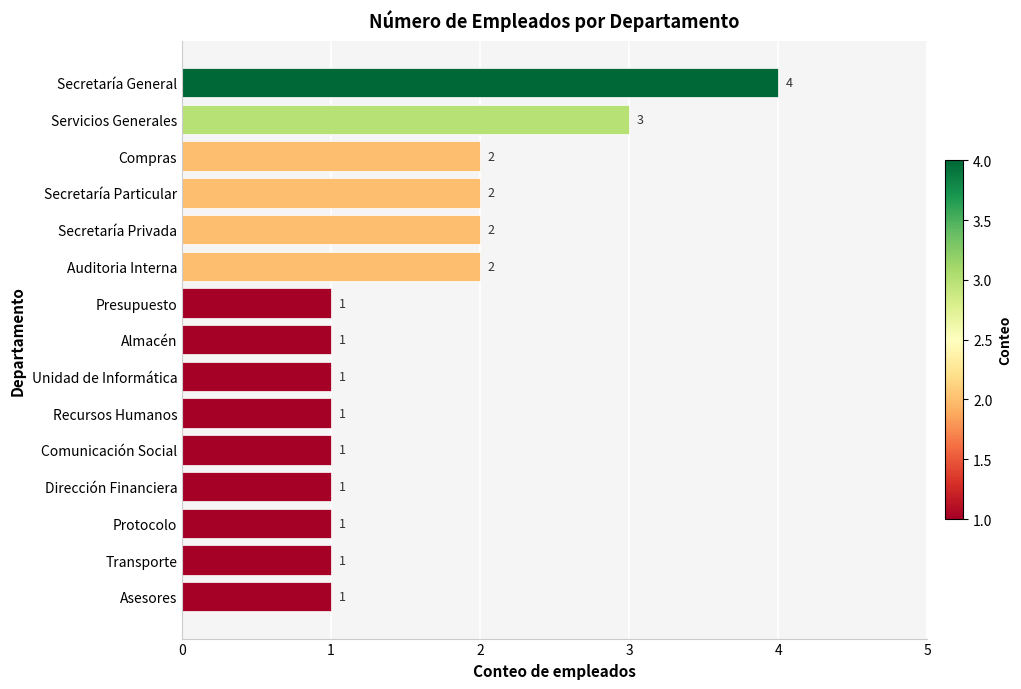

What is the ratio of the value at Auditoria Interna to the value at Presupuesto?

2.0